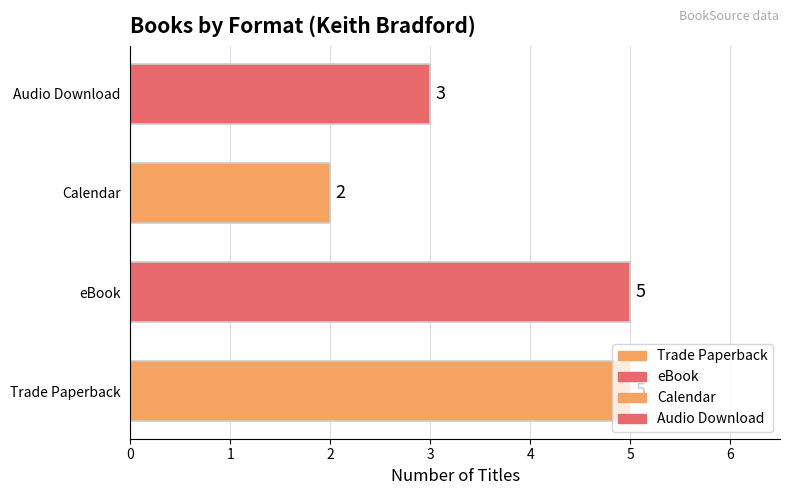

Approximately how many times larger is the value at Calendar compared to Trade Paperback?

0.4